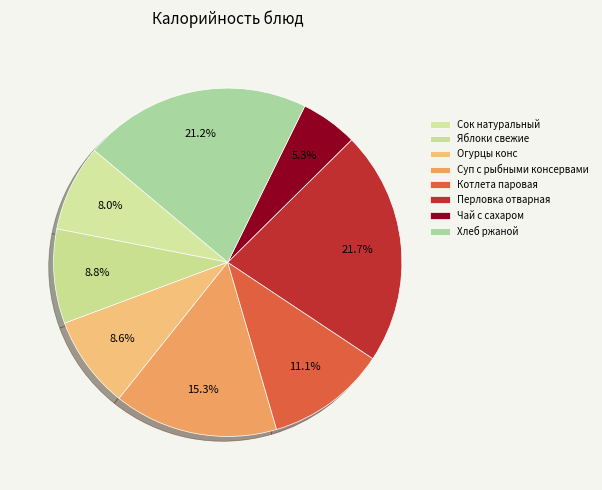

To the nearest percent, what is the combined percentage of Сок натуральный and Суп с рыбными консервами?

23%